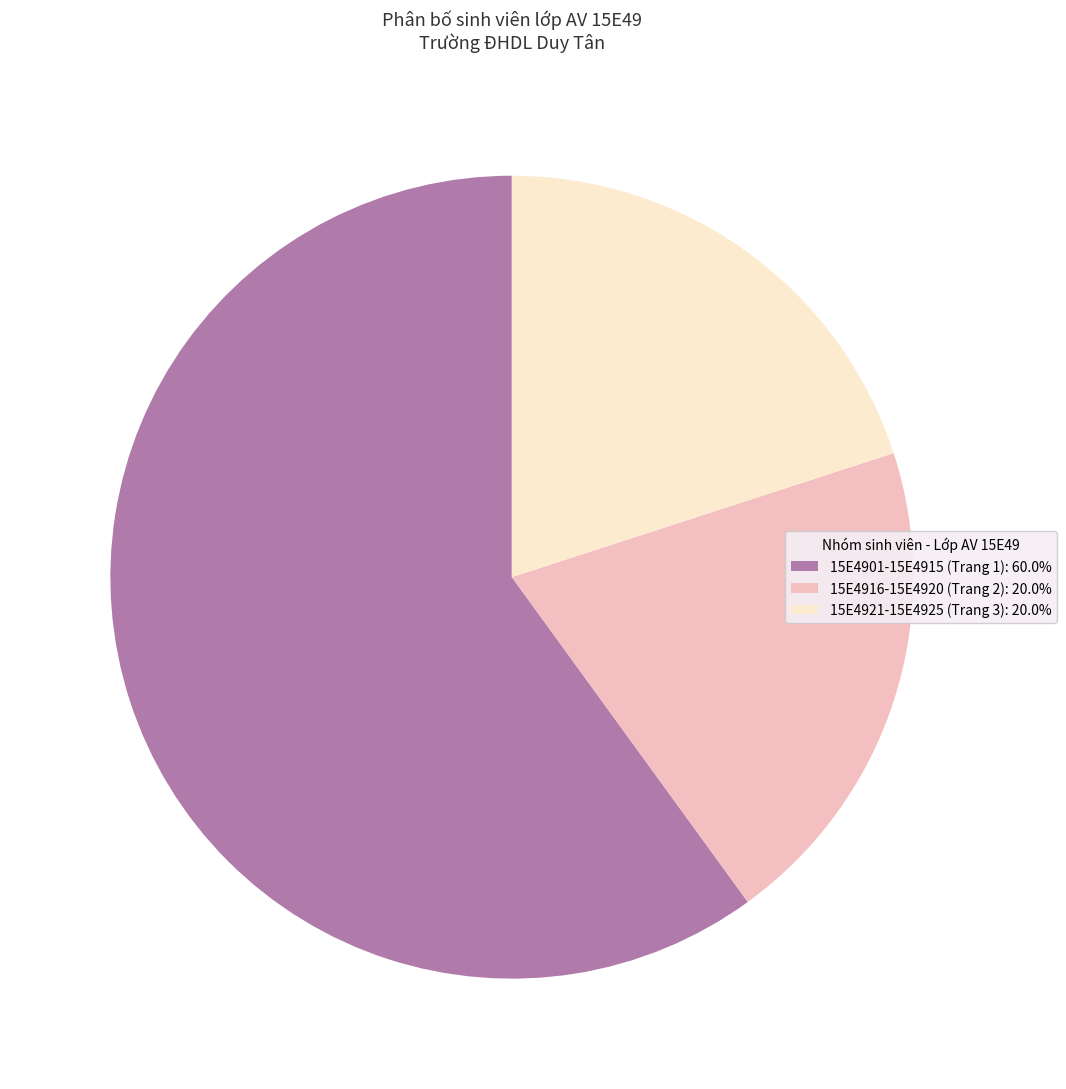

Does 15E4901-15E4915 (Trang 1): 60.0% account for over 50% of the chart?

Yes